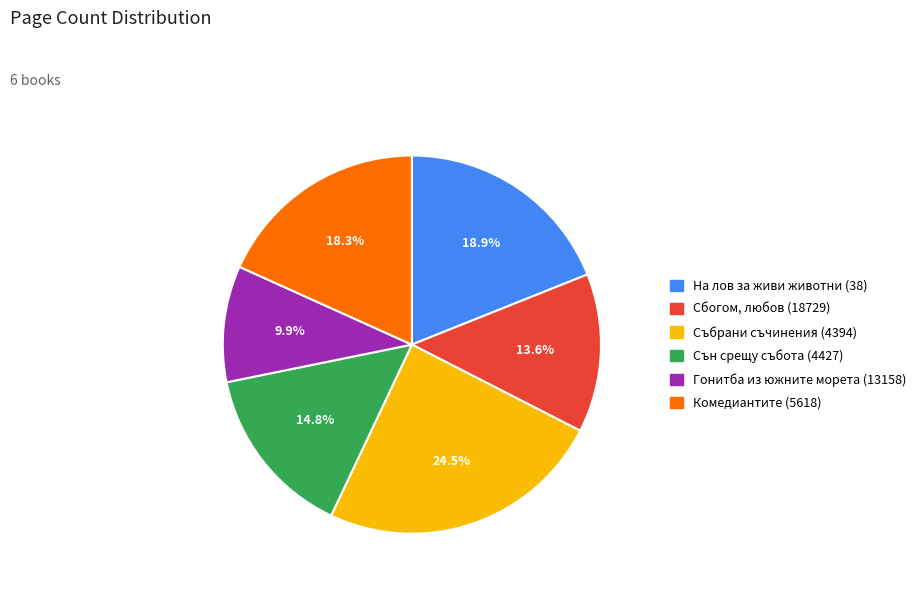

Which slice is the smallest?

Гонитба из южните морета (13158)